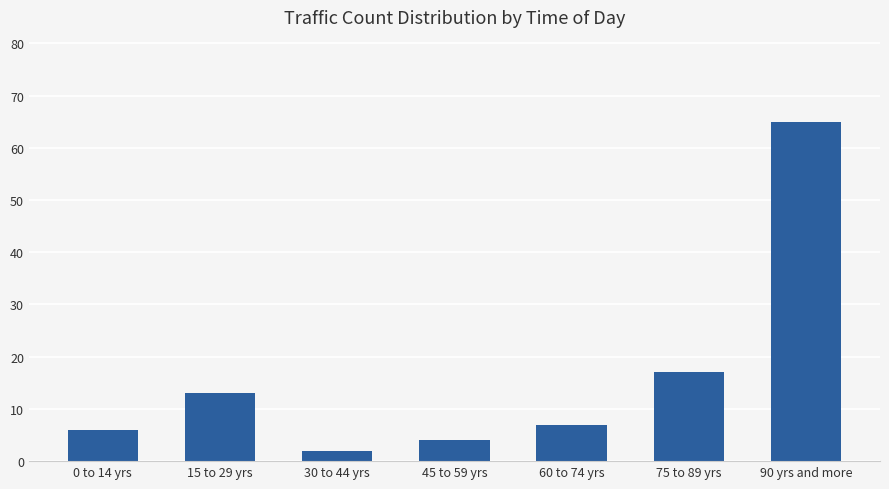

What is the label of the 1st bar from the right?

90 yrs and more